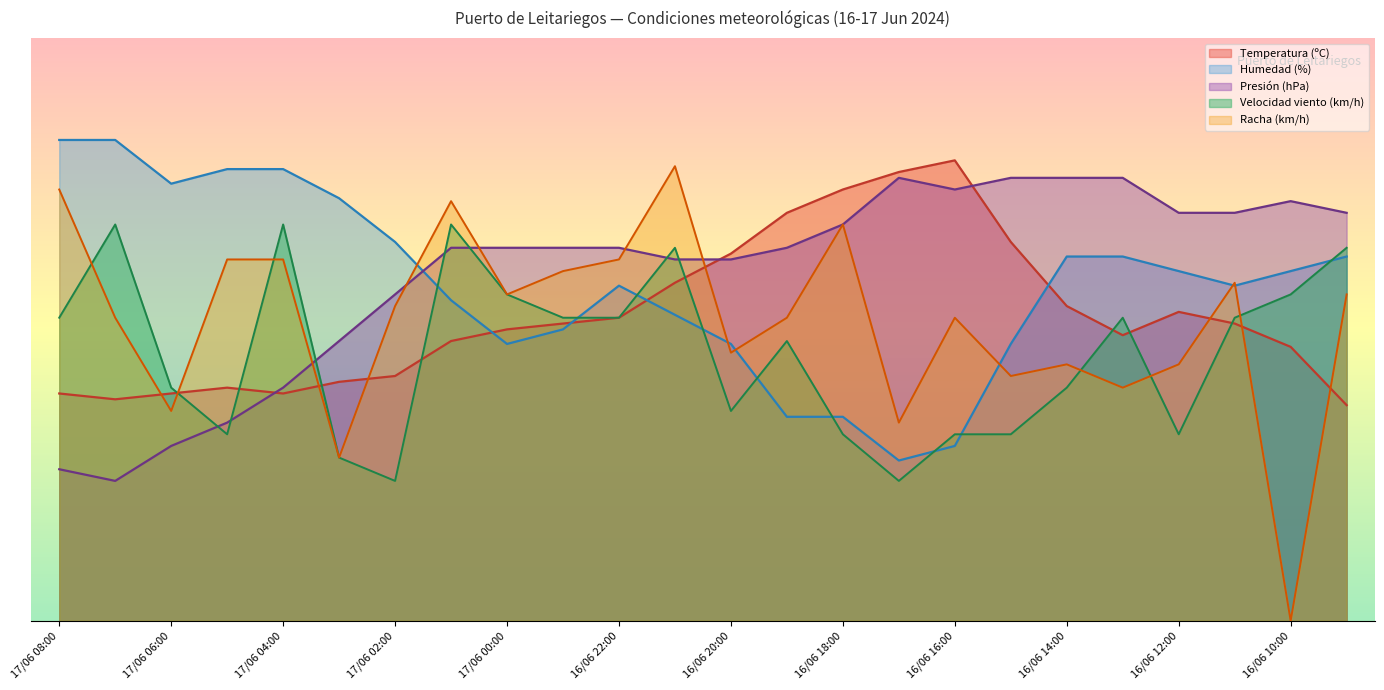

What is the greatest value displayed?

82.5